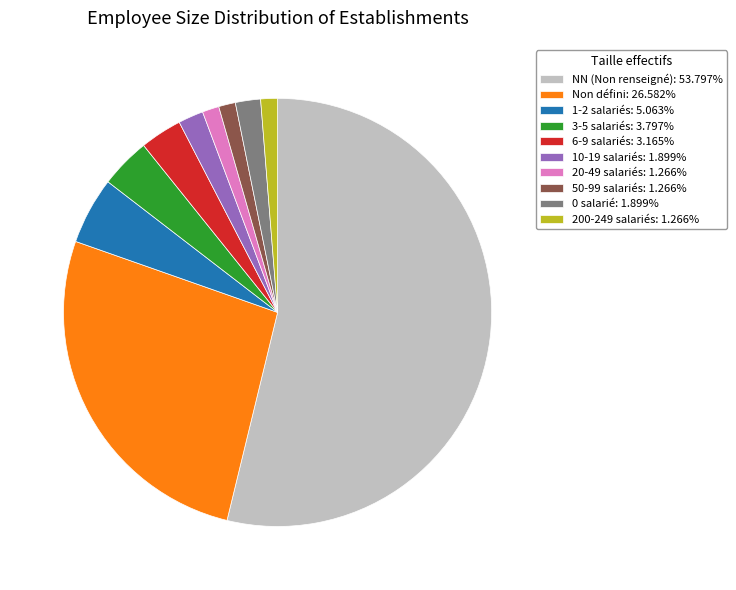

Does NN (Non renseigné): 53.797% account for over 50% of the chart?

Yes